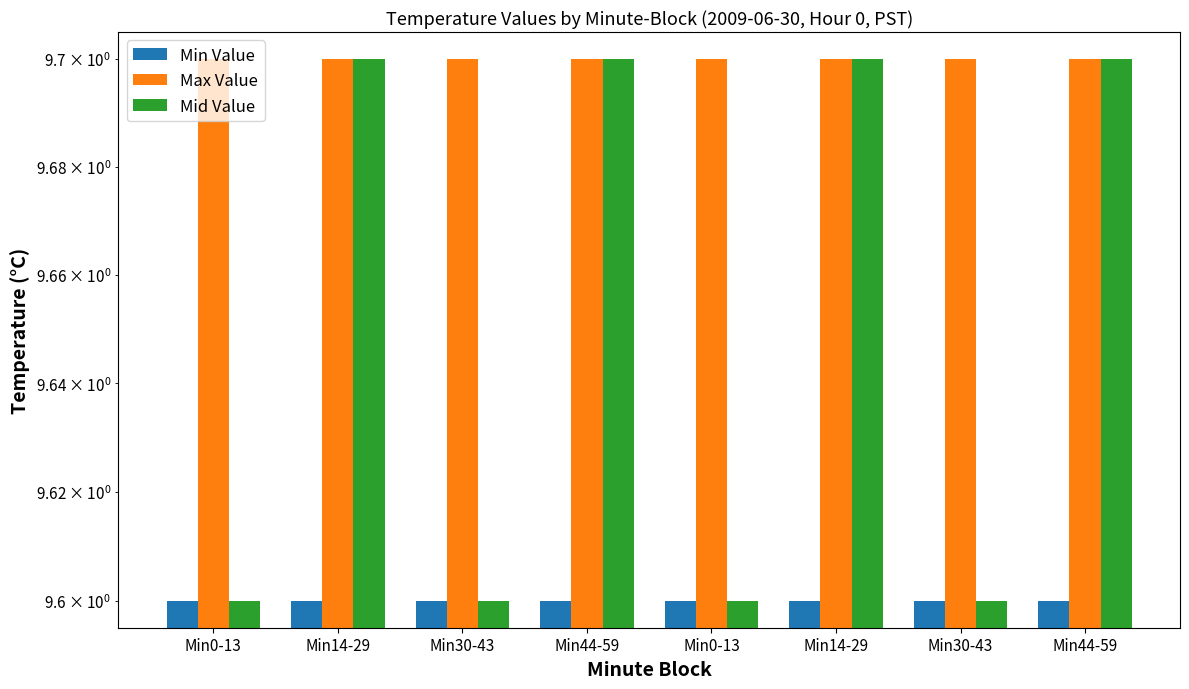

Between Min0-13 and Min14-29, which series saw the biggest shift?

Mid Value